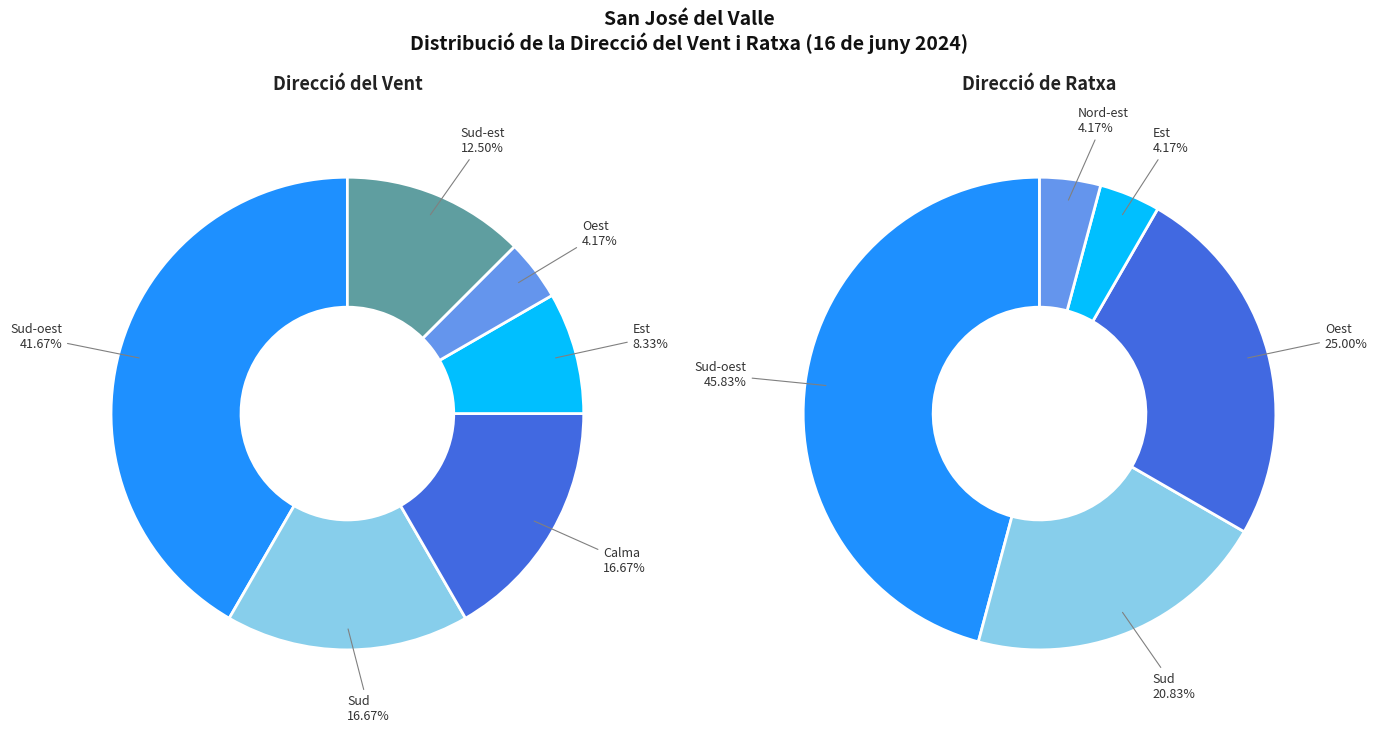

Count the number of slices in the pie.

6